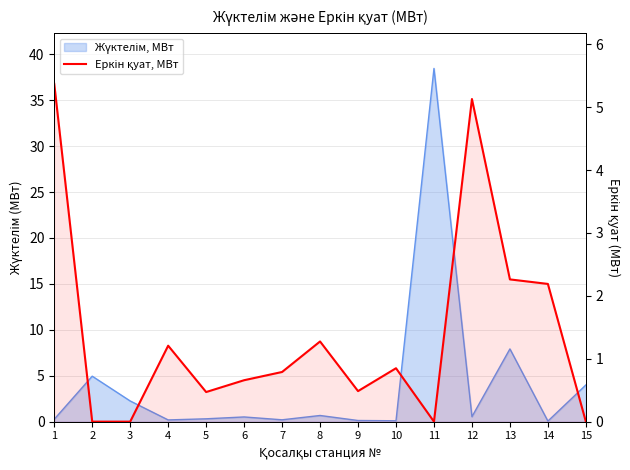

List the labels in order of value, largest first.

1, 12, 13, 14, 8, 4, 10, 7, 6, 9, 5, 2, 3, 11, 15